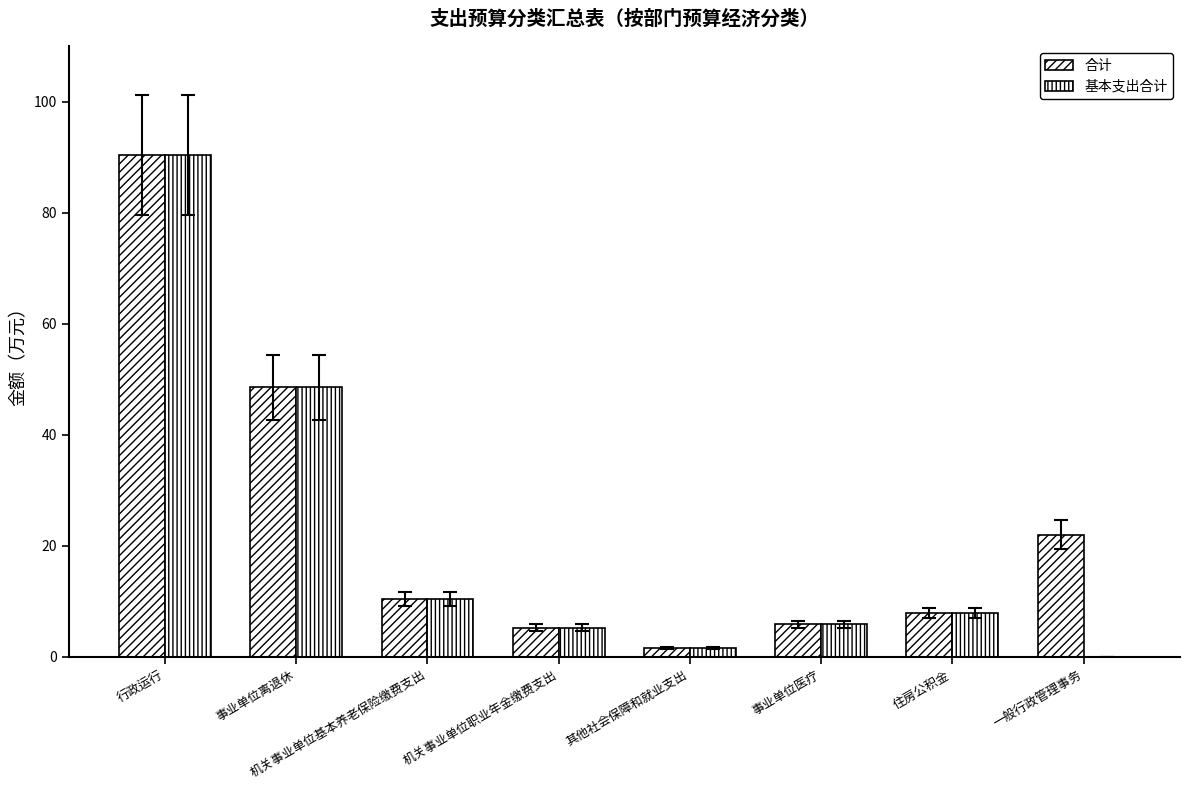

How many data points does each series have?

8